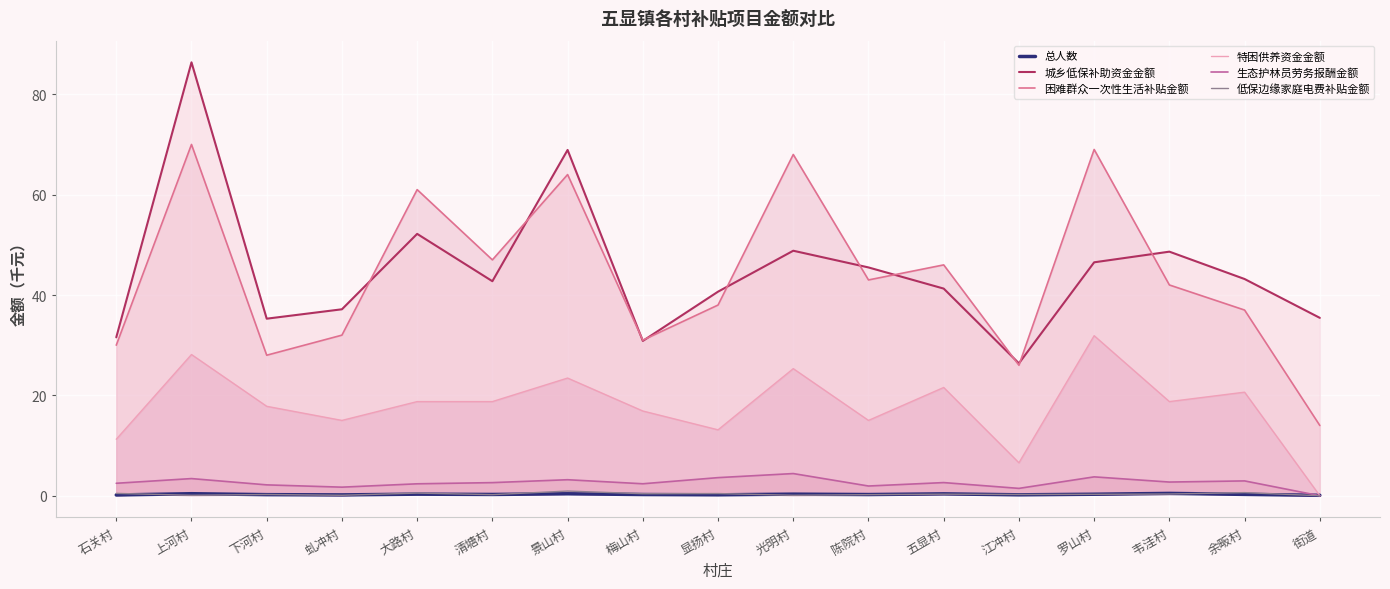

How many interior local peaks does the 生态护林员劳务报酬金额 series have?

6